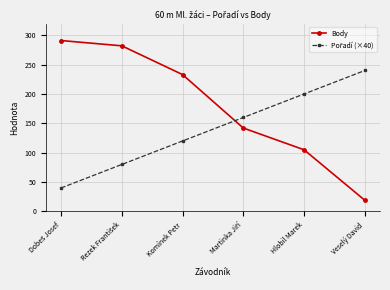

The value of Body at Hlobil Marek is 164. True or false?

False